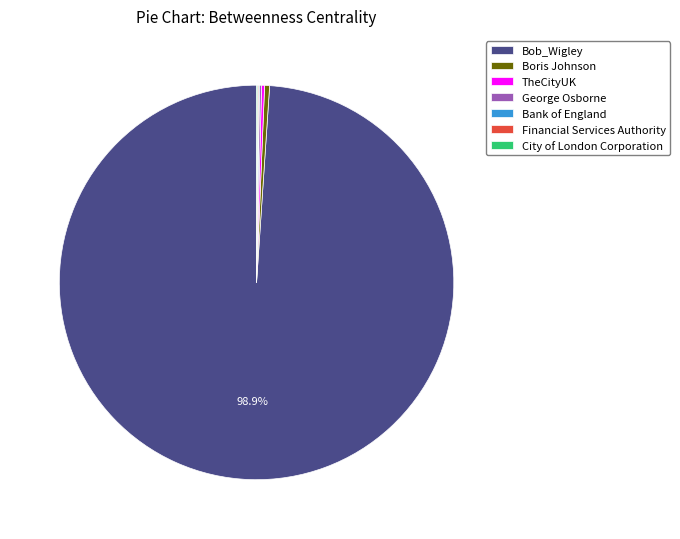

Which category accounts for the majority?

Bob_Wigley